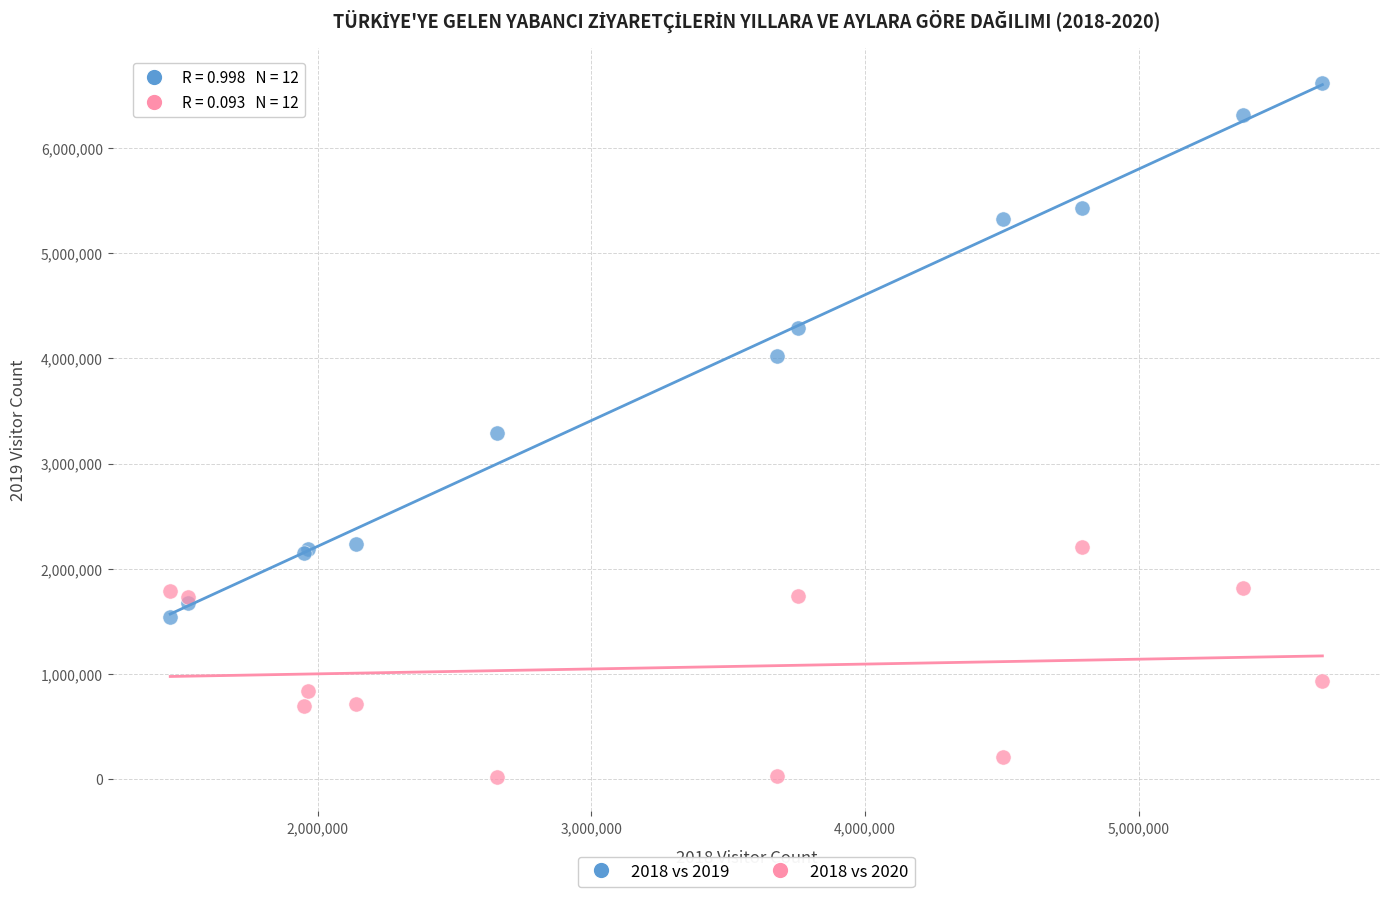

Which series contains the lowest Y value?

2018 vs 2020